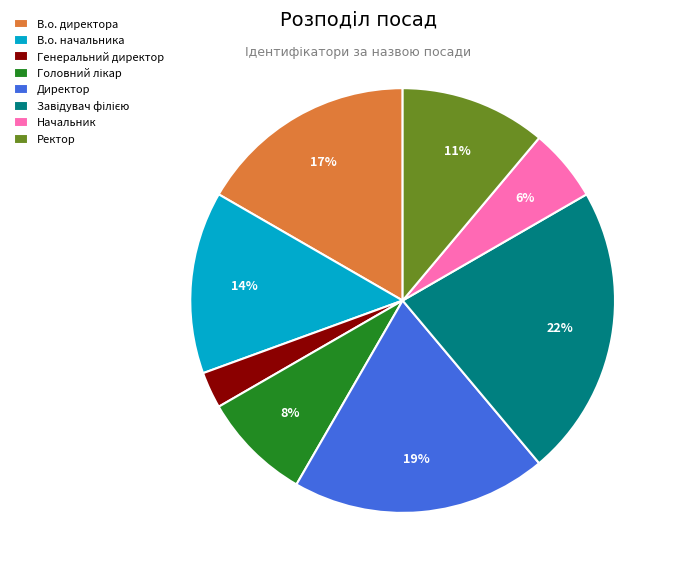

How many slices are in this pie chart?

8